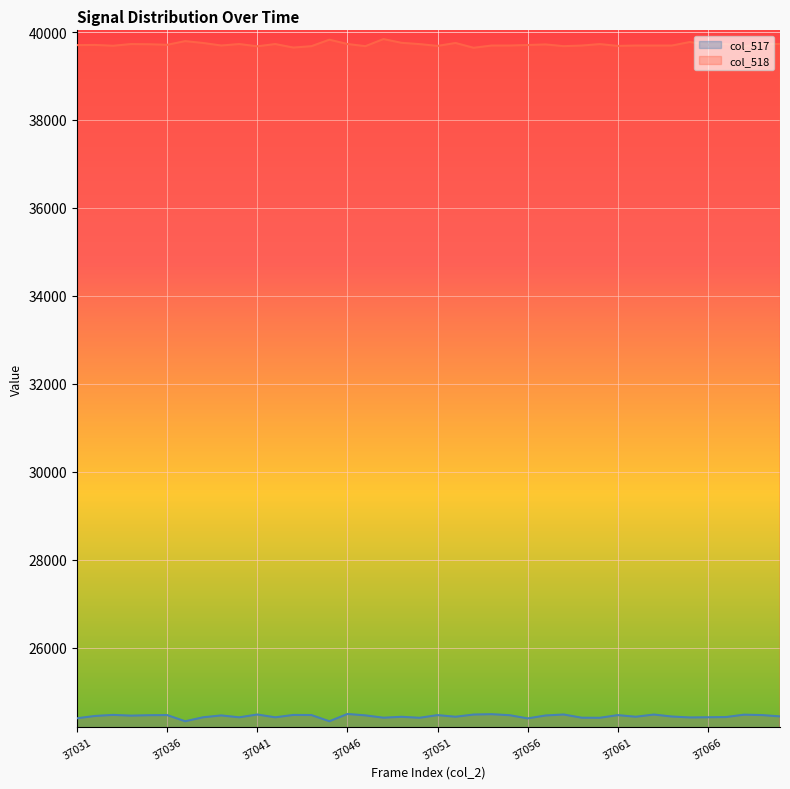

List the labels in order of col_518 value, largest first.

37048, 37045, 37037, 37065, 37049, 37038, 37052, 37067, 37070, 37046, 37034, 37040, 37042, 37069, 37050, 37060, 37035, 37057, 37036, 37066, 37032, 37056, 37031, 37039, 37054, 37055, 37059, 37062, 37063, 37064, 37033, 37051, 37061, 37047, 37058, 37044, 37041, 37068, 37043, 37053